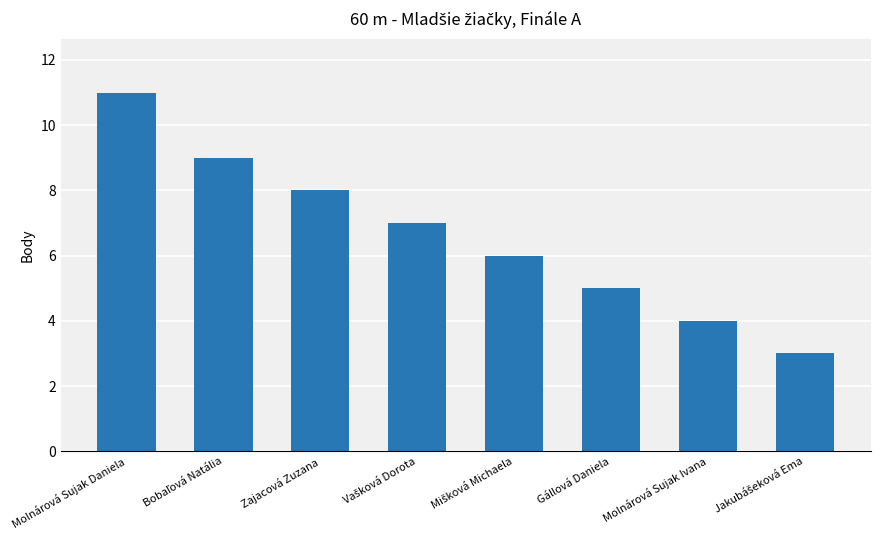

Is it true that the value at Molnárová Sujak Ivana is 4?

True